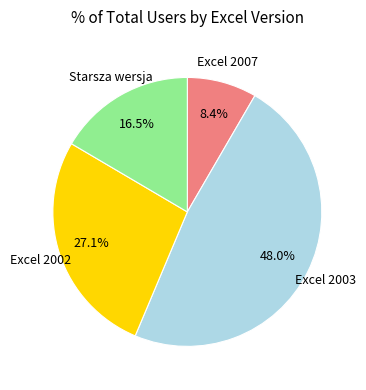

Rank the categories by value from lowest to highest.

Excel 2007, Starsza wersja, Excel 2002, Excel 2003